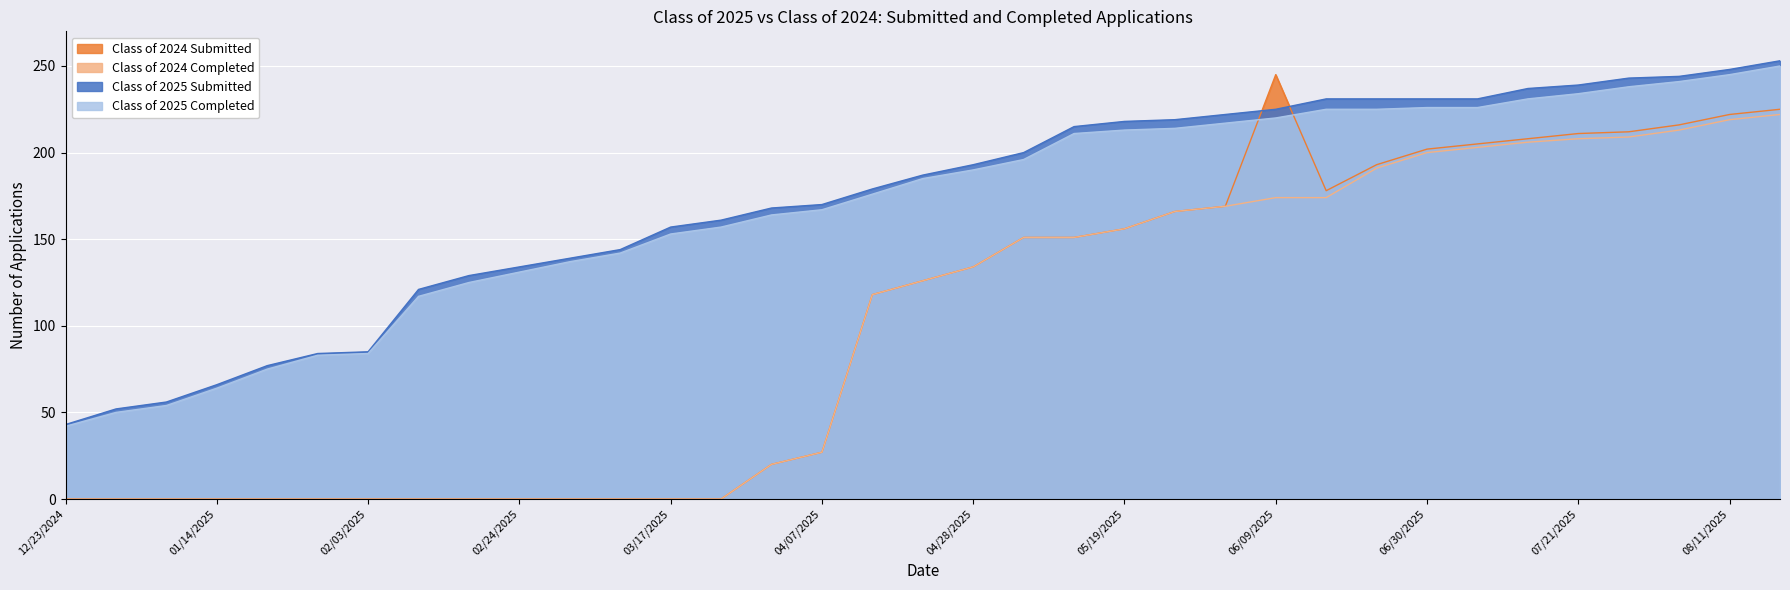

At 05/12/2025, list the series in order from smallest to largest.

Class of 2024 Completed, Class of 2024 Submitted, Class of 2025 Completed, Class of 2025 Submitted